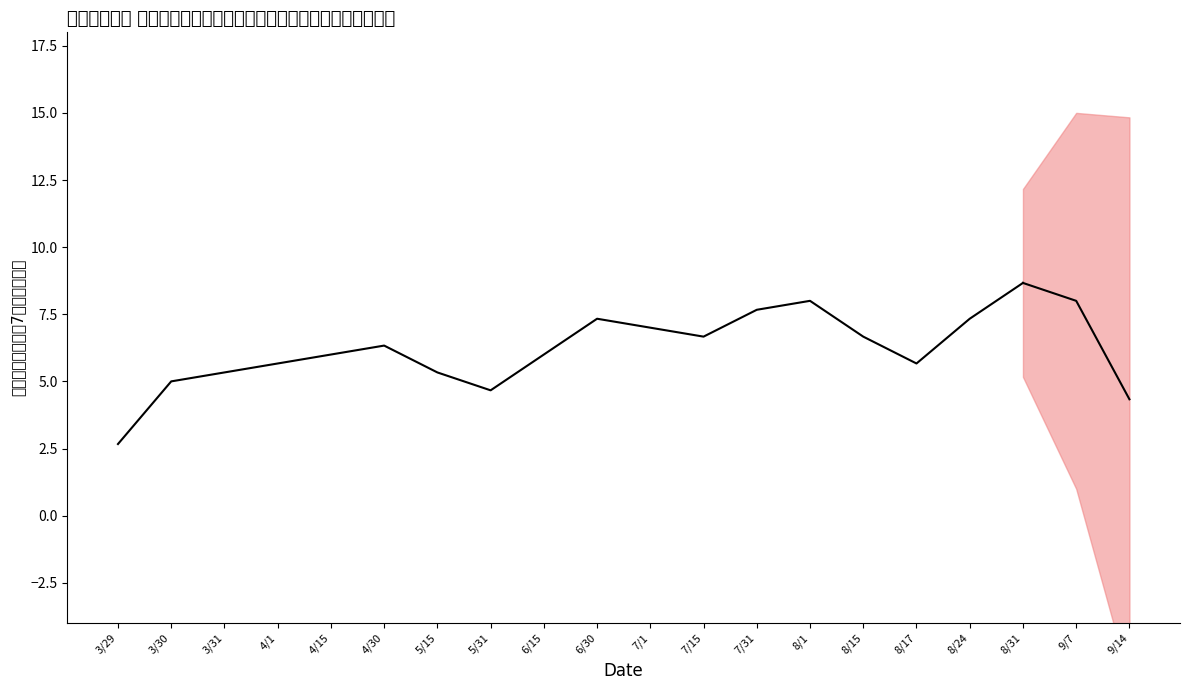

Read the value at 4/1.

5.7